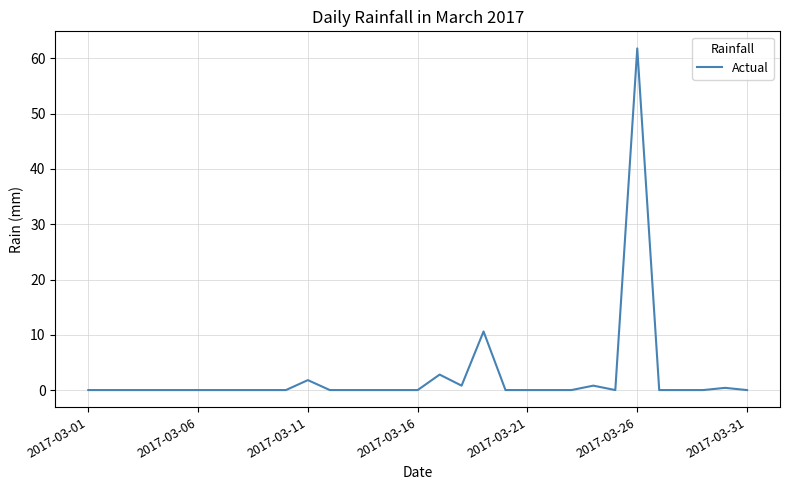

What is the greatest value displayed?

61.8